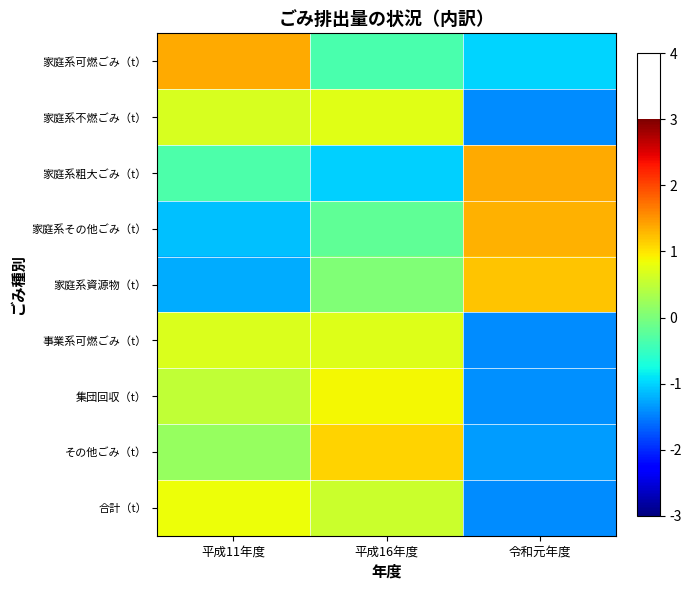

Reading left to right, transcribe all the data shown in this chart.

家庭系可燃ごみ（t）: 平成11年度=1.4	平成16年度=-0.4	令和元年度=-1.0
家庭系不燃ごみ（t）: 平成11年度=0.7	平成16年度=0.7	令和元年度=-1.4
家庭系粗大ごみ（t）: 平成11年度=-0.3	平成16年度=-1.0	令和元年度=1.4
家庭系その他ごみ（t）: 平成11年度=-1.1	平成16年度=-0.2	令和元年度=1.3
家庭系資源物（t）: 平成11年度=-1.2	平成16年度=0.0	令和元年度=1.2
事業系可燃ごみ（t）: 平成11年度=0.7	平成16年度=0.7	令和元年度=-1.4
集団回収（t）: 平成11年度=0.5	平成16年度=0.9	令和元年度=-1.4
その他ごみ（t）: 平成11年度=0.2	平成16年度=1.1	令和元年度=-1.3
合計（t）: 平成11年度=0.8	平成16年度=0.6	令和元年度=-1.4